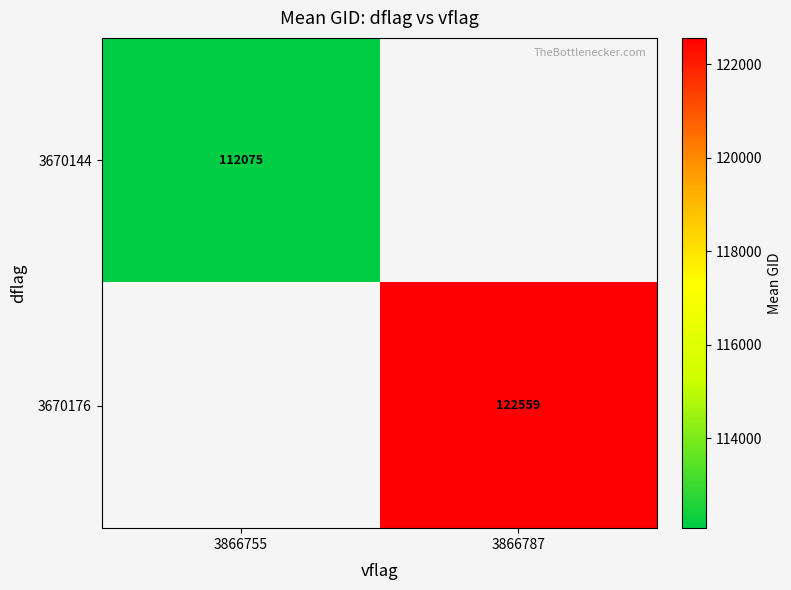

At which label is 3670144 closest to 112075?

3866755